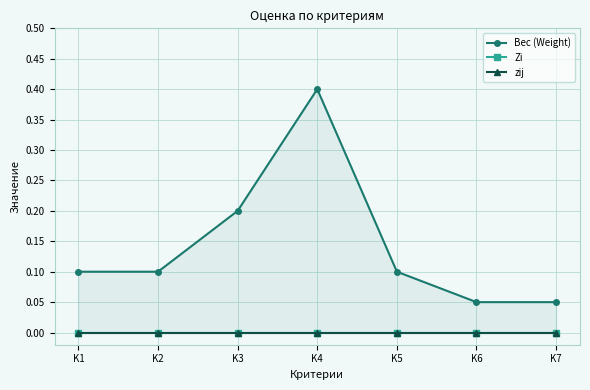

Read the Вес (Weight) value at K4.

0.4